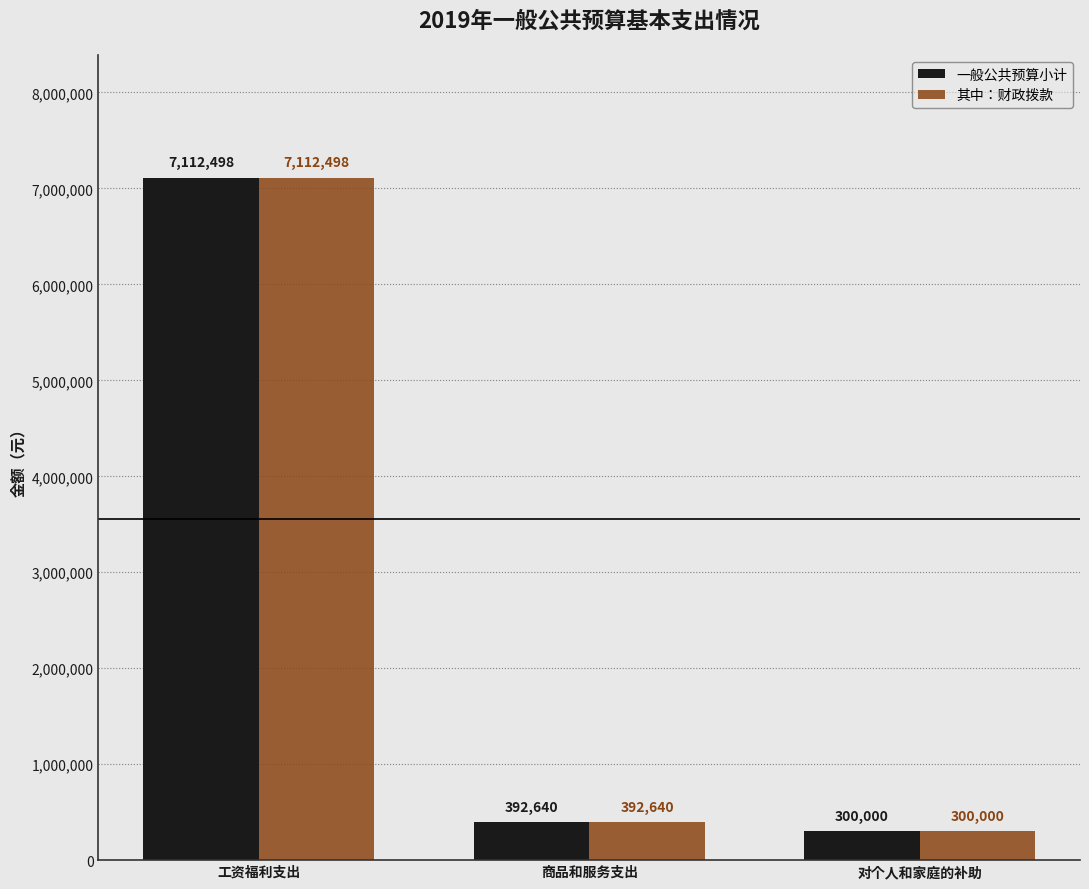

What is the difference between the 其中：财政拨款 values at 商品和服务支出 and 对个人和家庭的补助?

92640.2